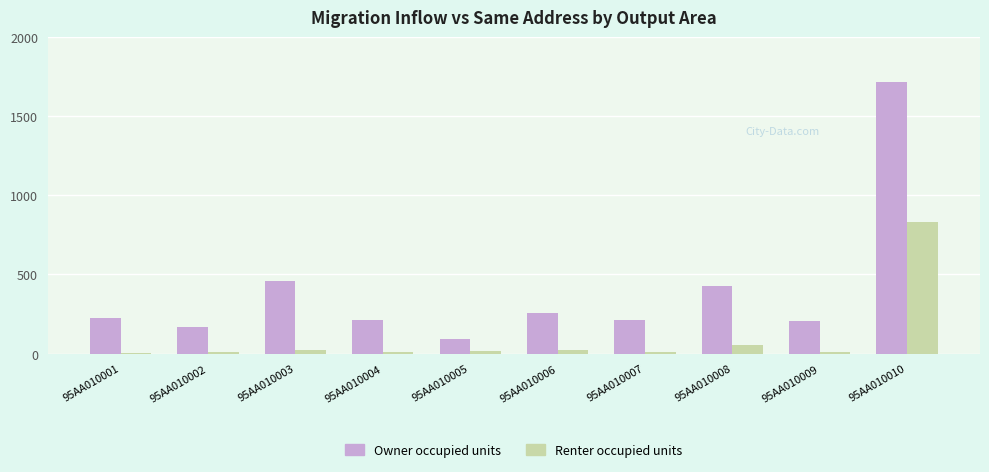

What is the average value of the Renter occupied units series?

100